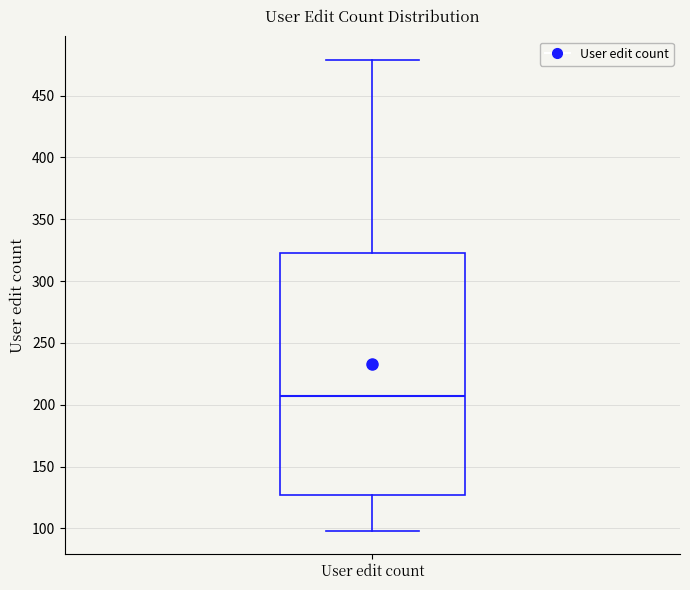

Transcribe this box plot: give where the median line is, the range the box spans, and where the two whiskers end, as read against the y-axis. The values are not printed on the chart, so give them approximately, as read against the axis.

median 205, box 125 to 325, whiskers 100 to 480